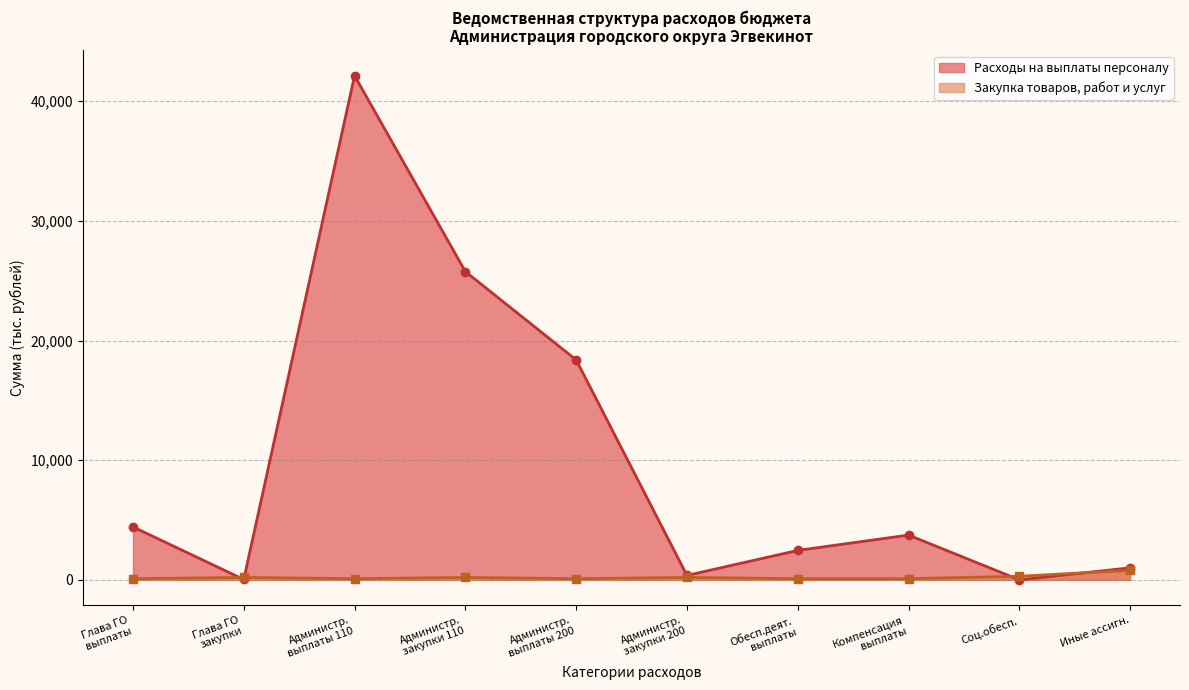

What is the highest value of the Расходы на выплаты персоналу series?

42131.6